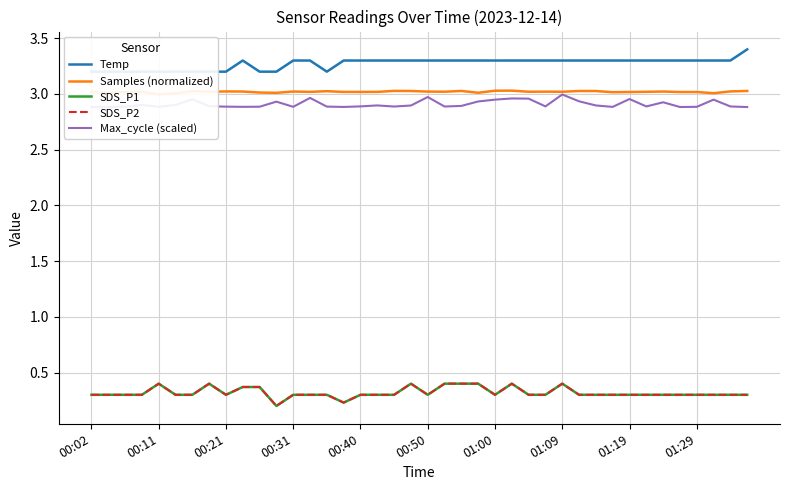

Which series has the widest spread of values?

SDS_P1